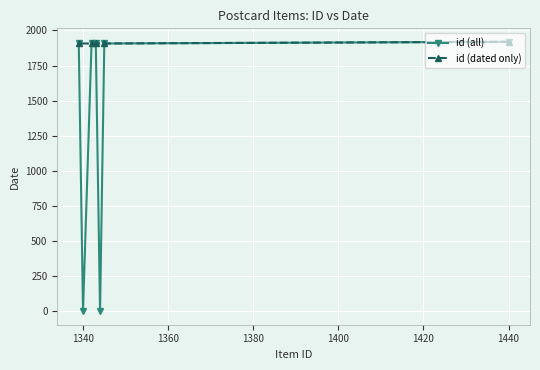

What is the maximum value shown in the chart?

1919